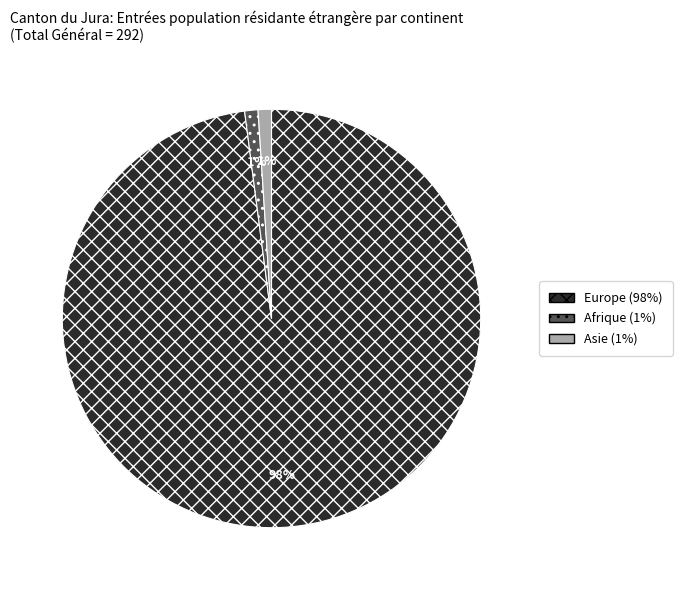

Is there a majority slice in this chart?

Yes